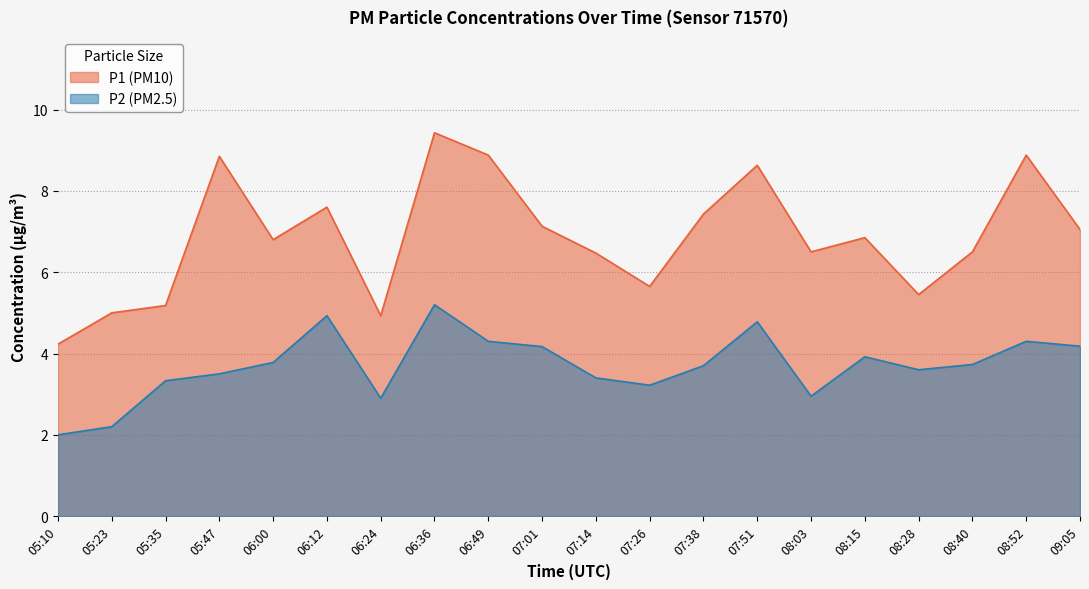

Rank the series by their maximum value, from lowest to highest.

P2, P1